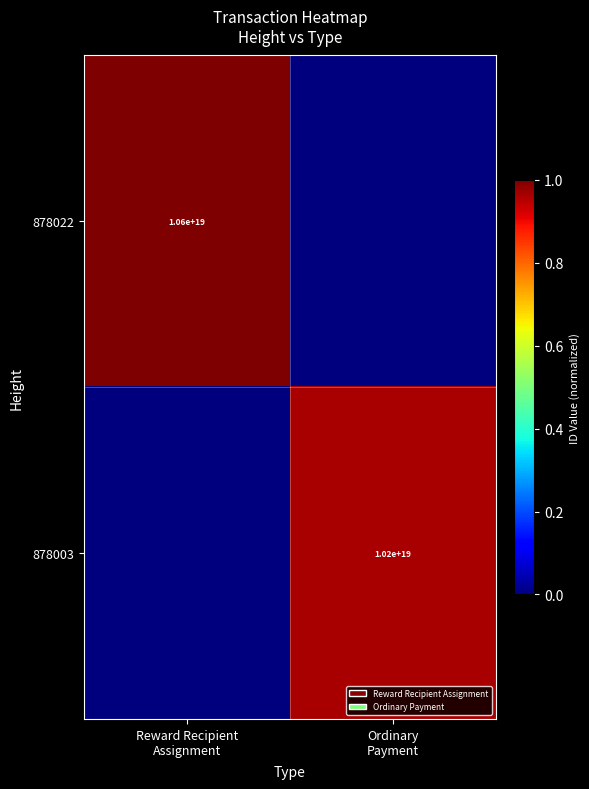

At which label is 878003 closest to 0?

Reward Recipient Assignment